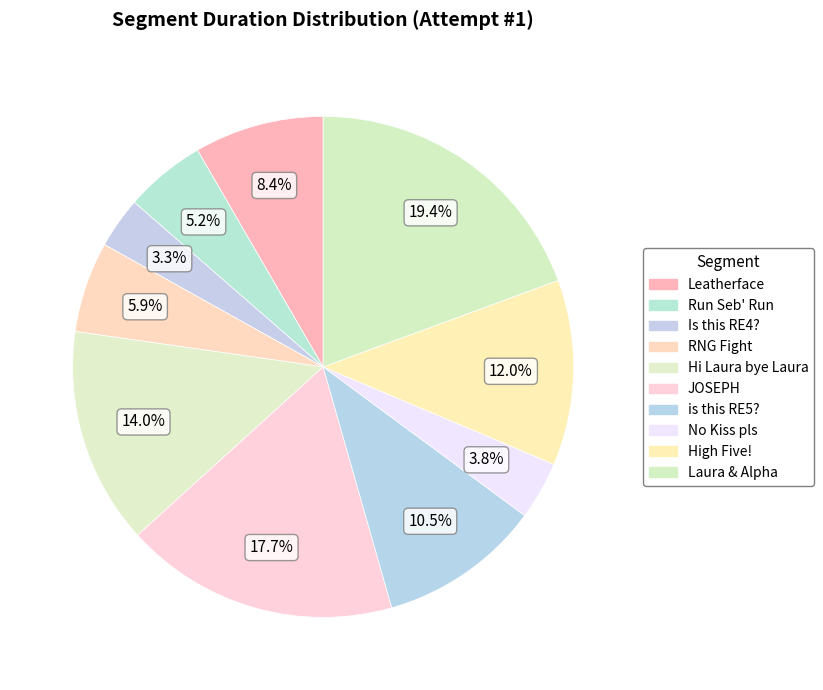

How many segments does this pie chart have?

10